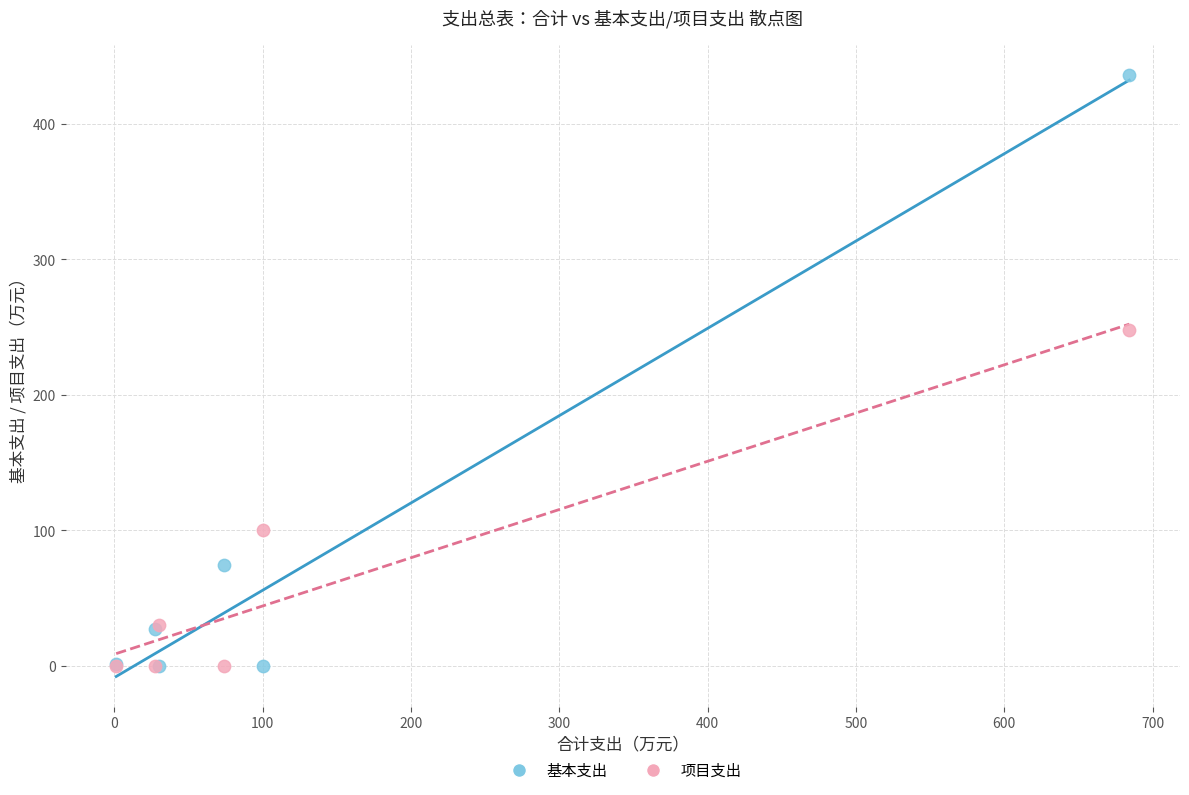

Across all series, what Y value is closest to 218?

248.1